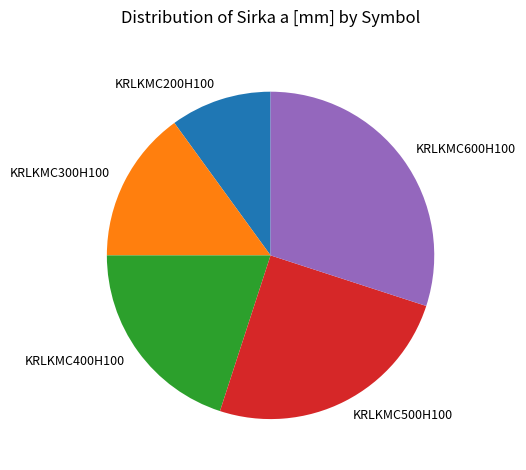

Is the sum of KRLKMC300H100 and KRLKMC500H100 greater than half?

No